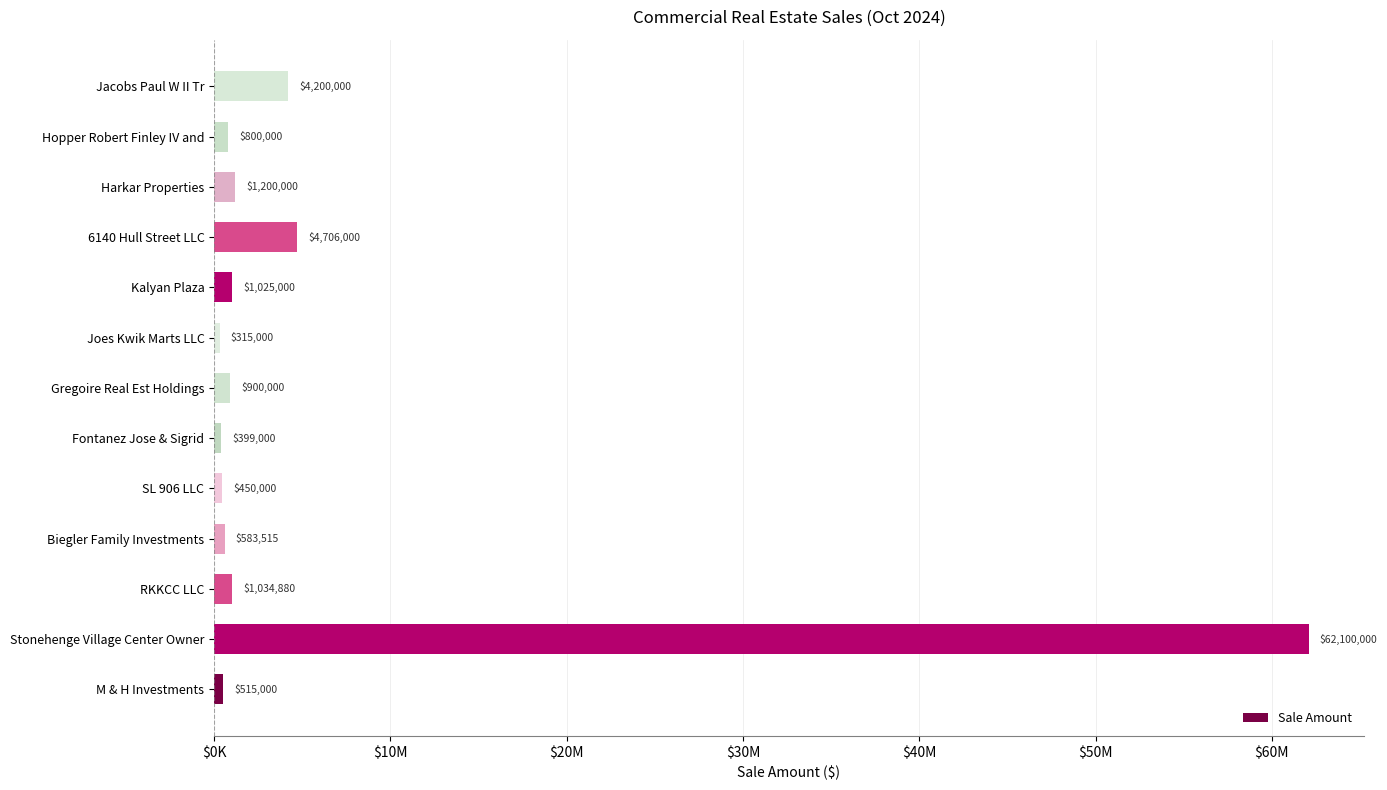

Which label corresponds to the largest value in the chart?

Stonehenge Village Center Owner